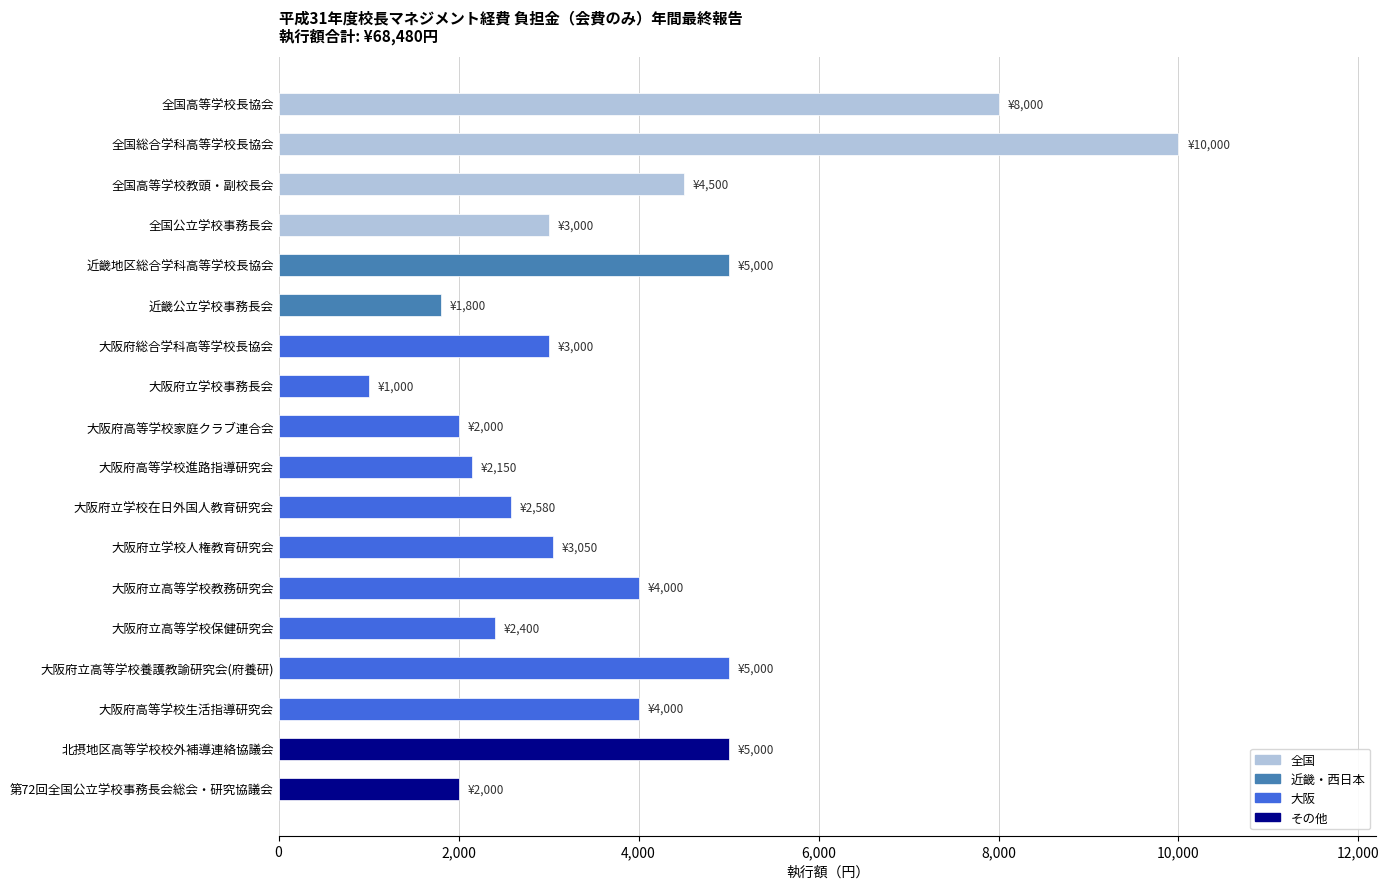

Reading top to bottom, extract all data points from this chart.

全国高等学校長協会=8000	全国総合学科高等学校長協会=10000	全国高等学校教頭・副校長会=4500	全国公立学校事務長会=3000	近畿地区総合学科高等学校長協会=5000	近畿公立学校事務長会=1800	大阪府総合学科高等学校長協会=3000	大阪府立学校事務長会=1000	大阪府高等学校家庭クラブ連合会=2000	大阪府高等学校進路指導研究会=2150	大阪府立学校在日外国人教育研究会=2580	大阪府立学校人権教育研究会=3050	大阪府立高等学校教務研究会=4000	大阪府立高等学校保健研究会=2400	大阪府立高等学校養護教諭研究会(府養研)=5000	大阪府高等学校生活指導研究会=4000	北摂地区高等学校校外補導連絡協議会=5000	第72回全国公立学校事務長会総会・研究協議会=2000